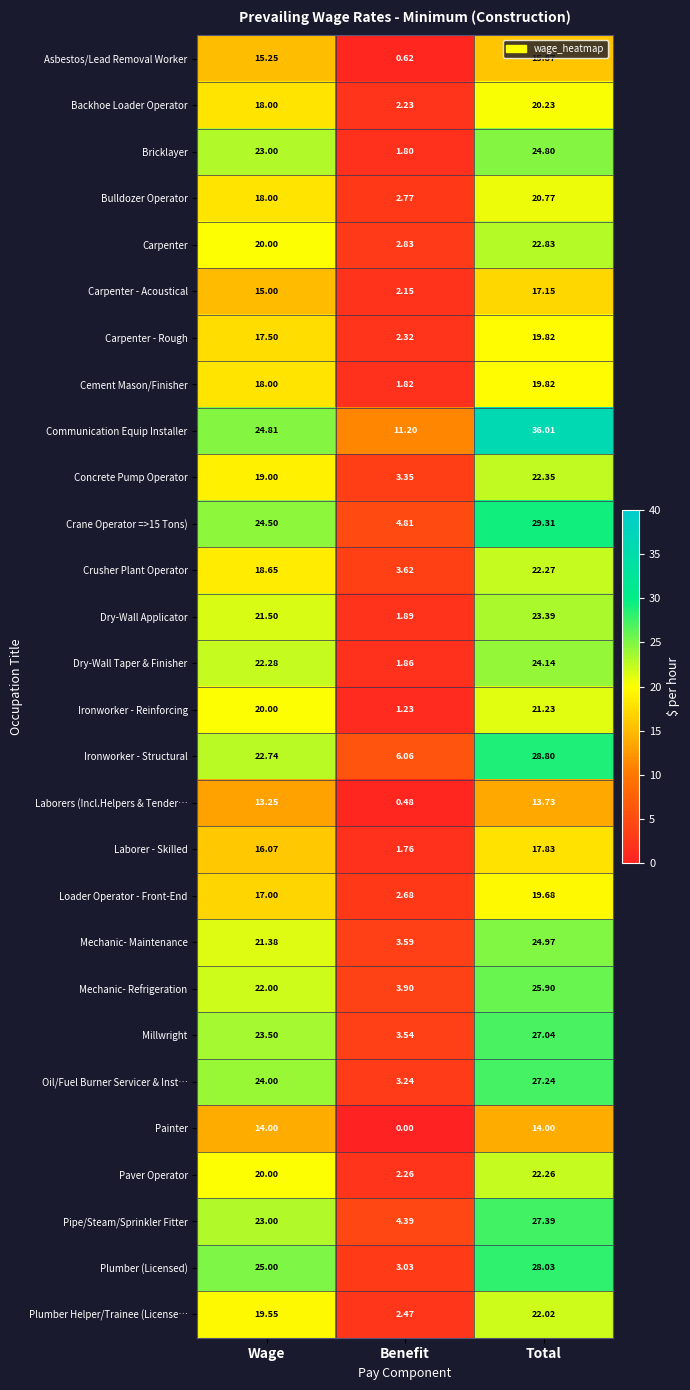

At which label is Concrete Pump Operator closest to 12?

Wage